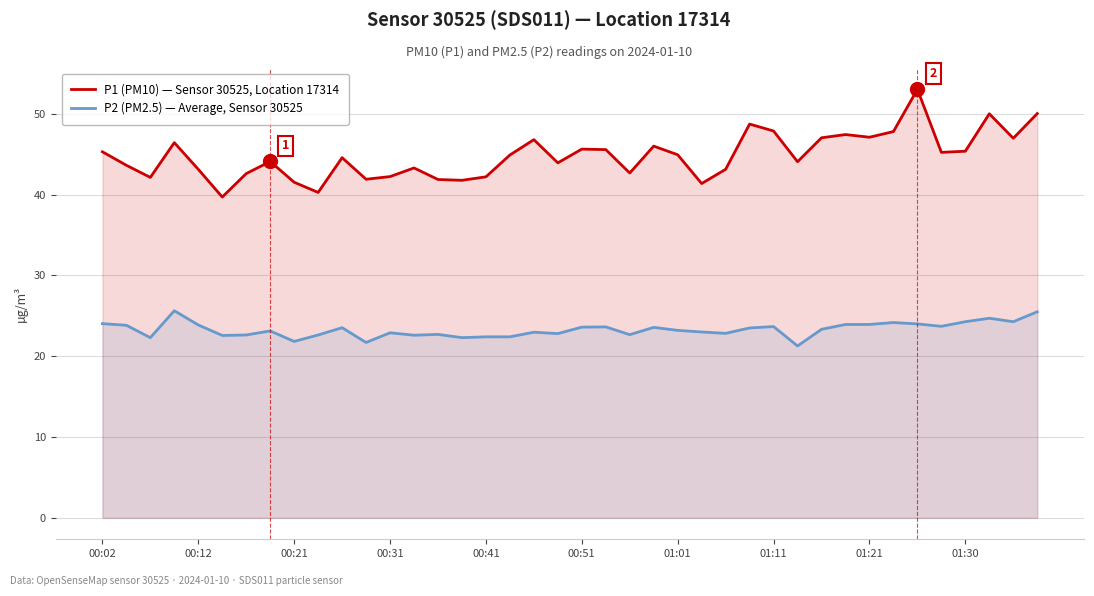

How many interior local peaks does the P1 (PM10) — Sensor 30525, Location 17314 series have?

11